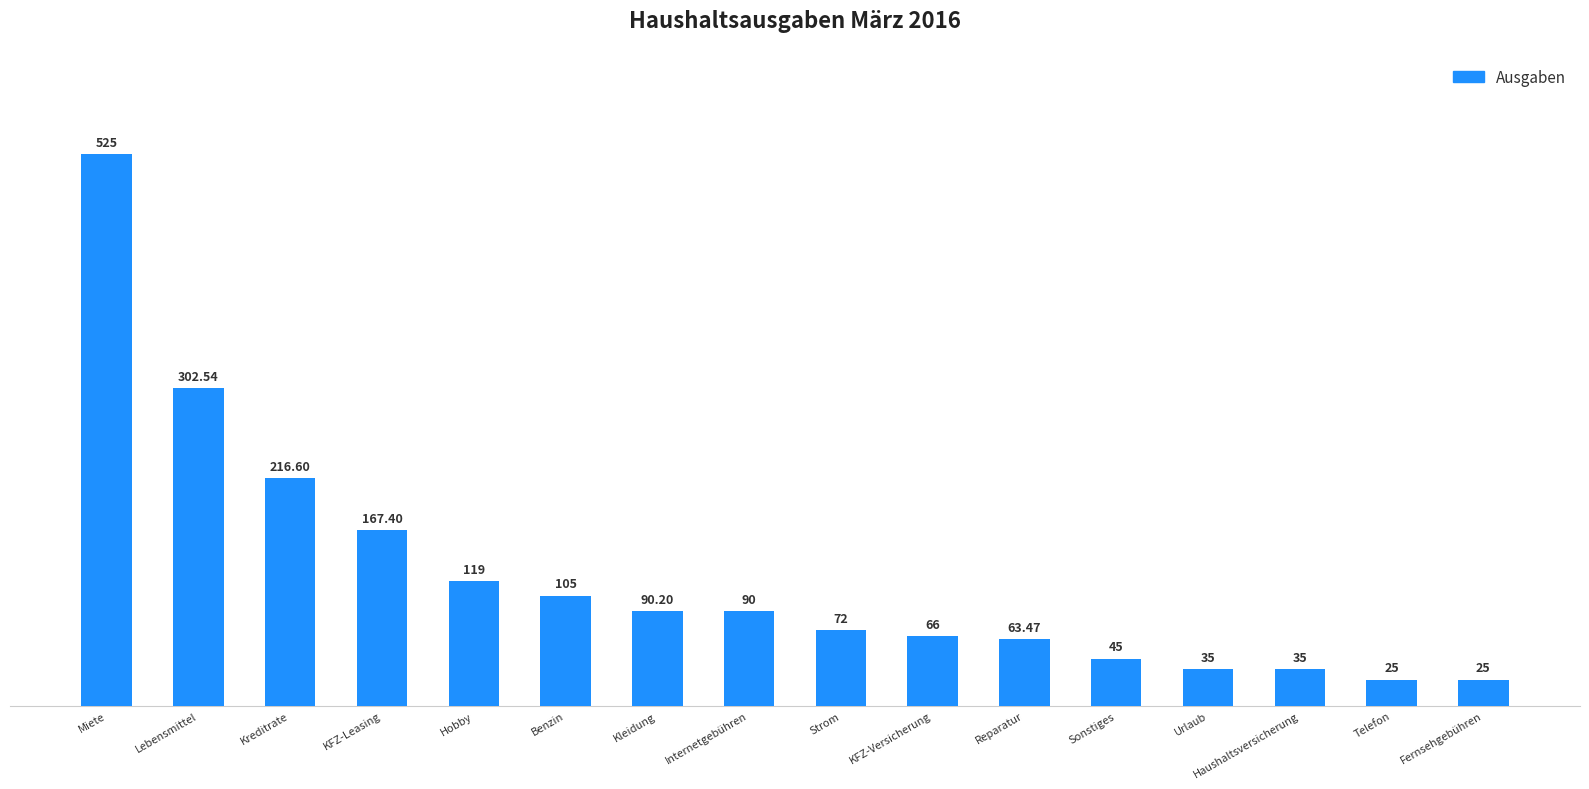

Approximately how many times larger is the value at Kreditrate compared to Kleidung?

2.4